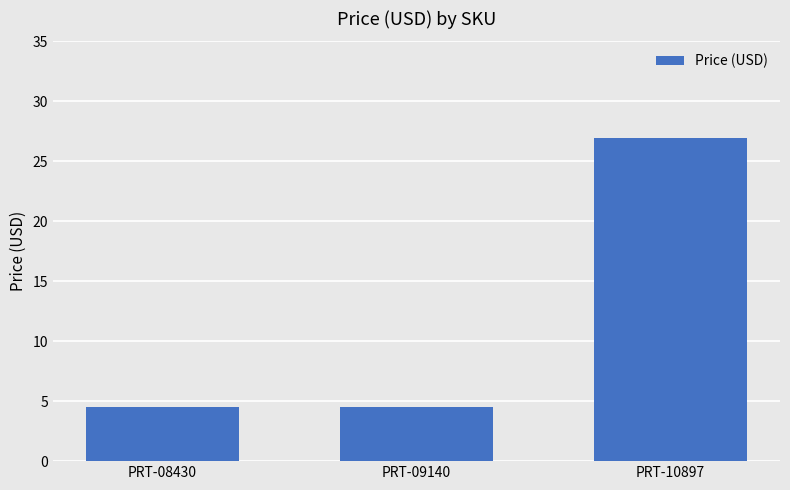

What is the value of the 1st bar from the left?

4.5